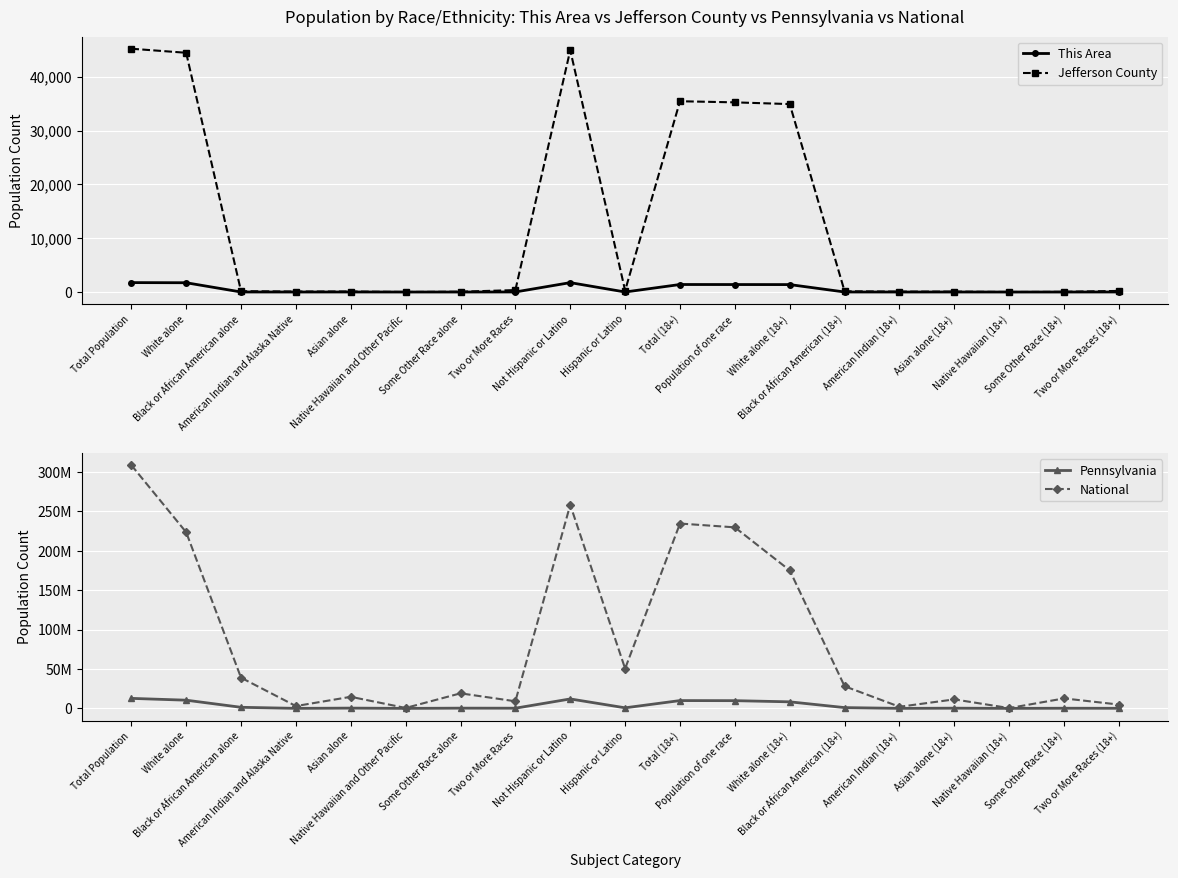

What is the average value of the Jefferson County series?

12722